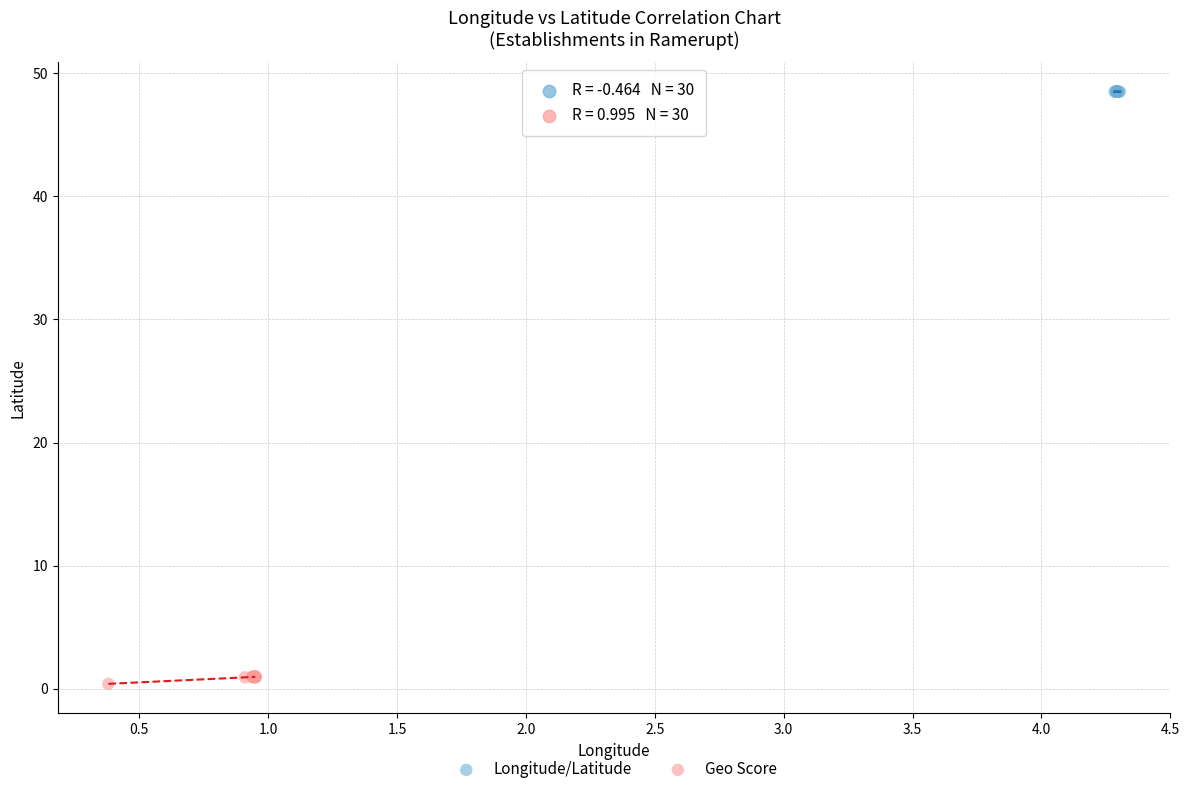

Which series contains the lowest Y value?

Geo Score